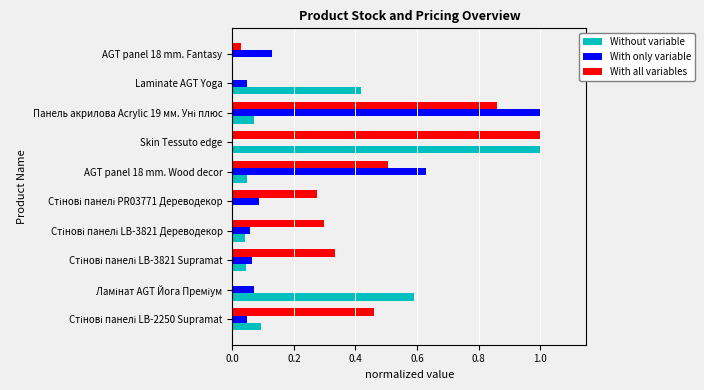

What is the sum of all With only variable values?

2.1